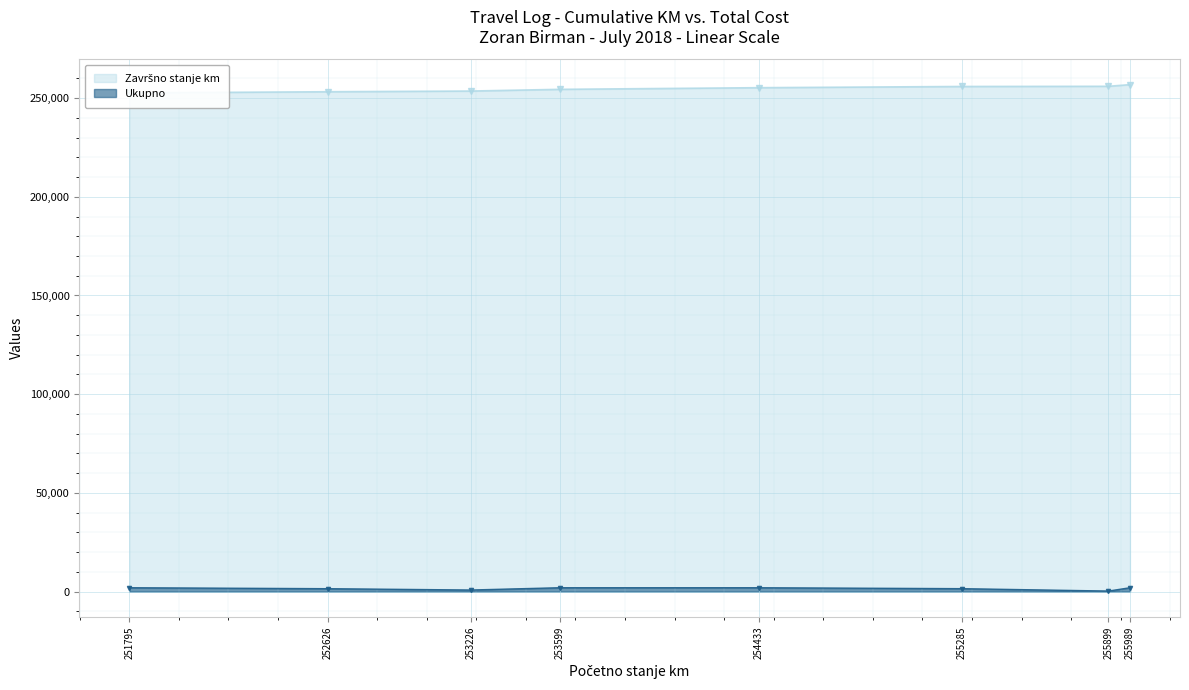

The value of Završno stanje km at 252626 is 135186. True or false?

False